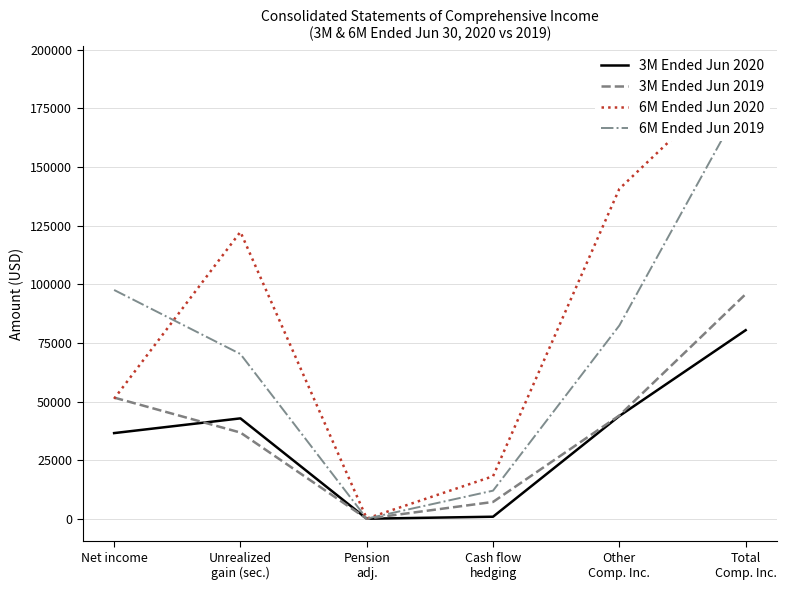

True or false: 3M Ended Jun 2019 and 6M Ended Jun 2020 intersect in this chart.

True